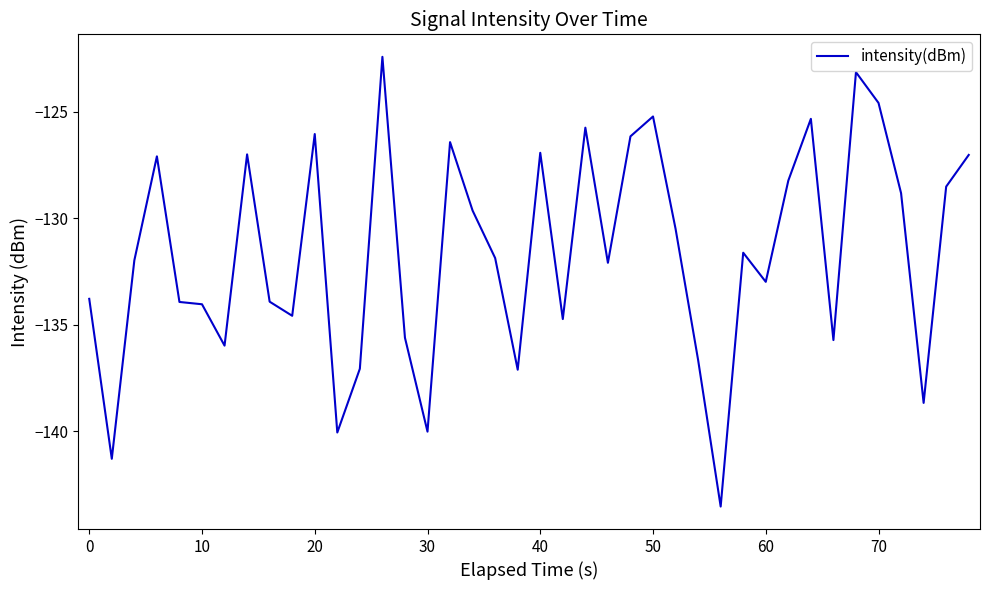

How many series are shown in this chart?

1